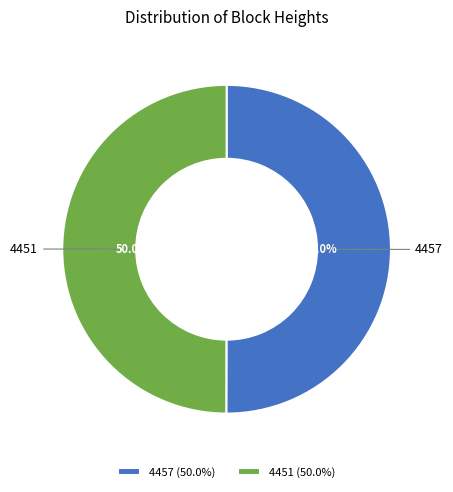

To the nearest percent, what is the combined percentage of 4451 and 4457?

100%